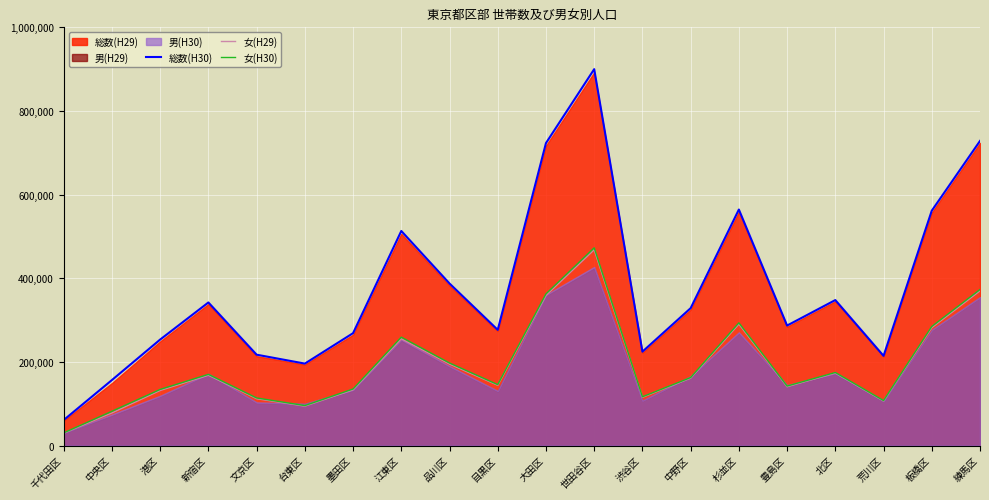

What is the maximum value for 女(H30)?

472923